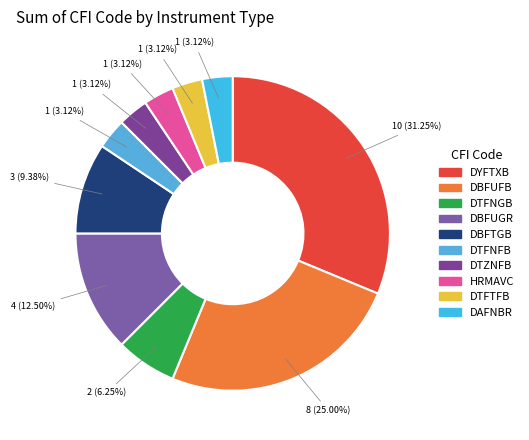

True or false: DBFTGB accounts for 9% of the total.

True